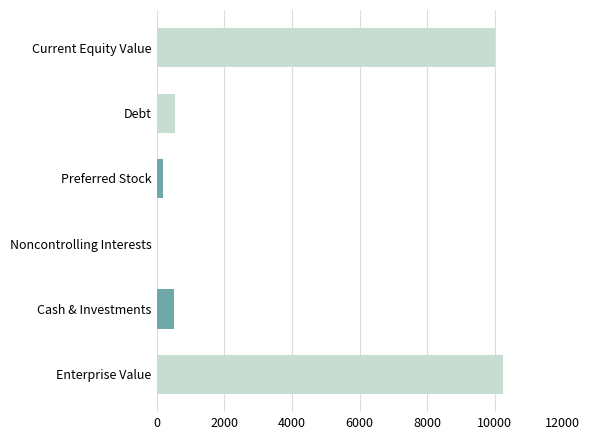

Between Debt and Enterprise Value, which is larger?

Enterprise Value